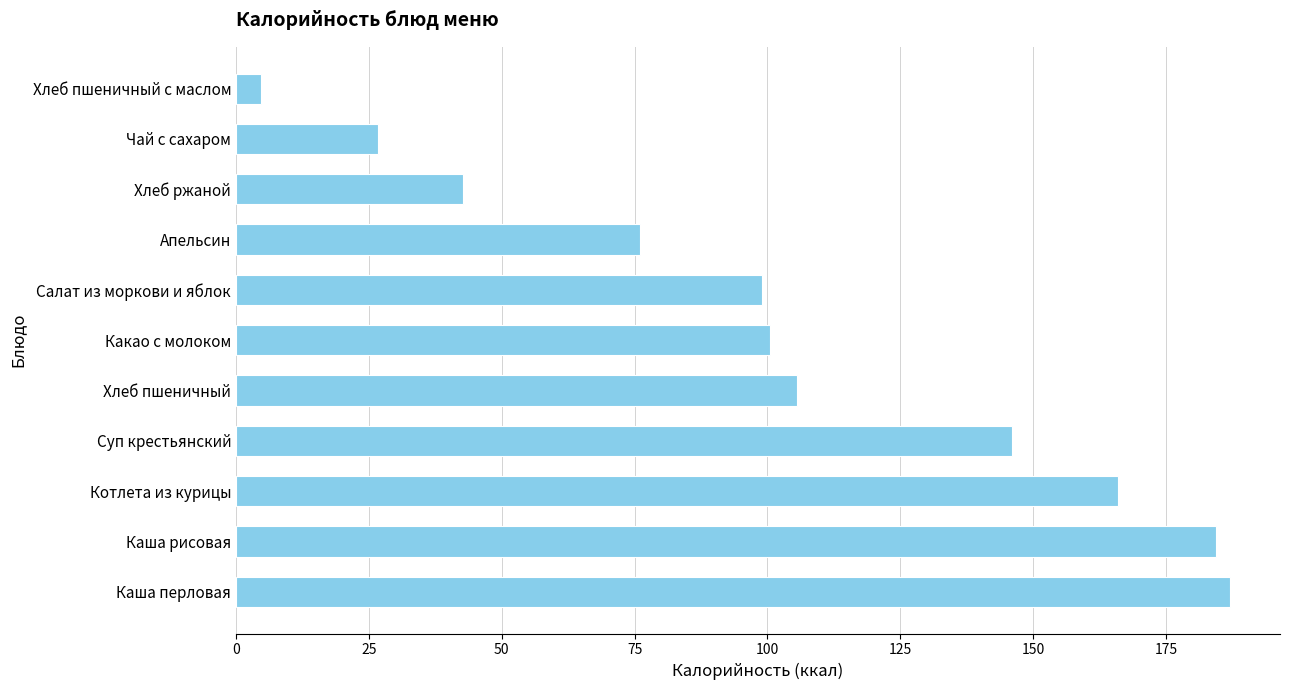

What value does the data have at Каша рисовая?

184.5